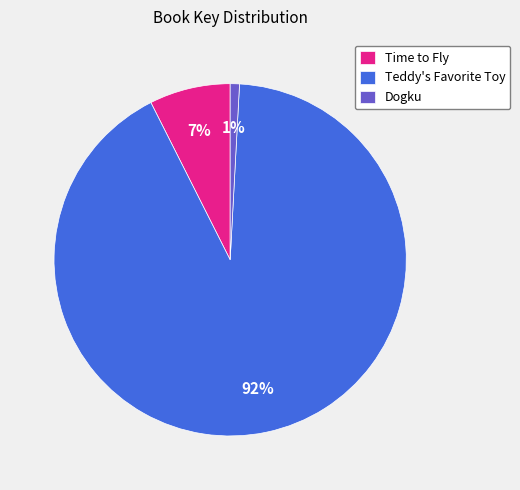

Which has a higher value, Time to Fly or Teddy's Favorite Toy?

Teddy's Favorite Toy